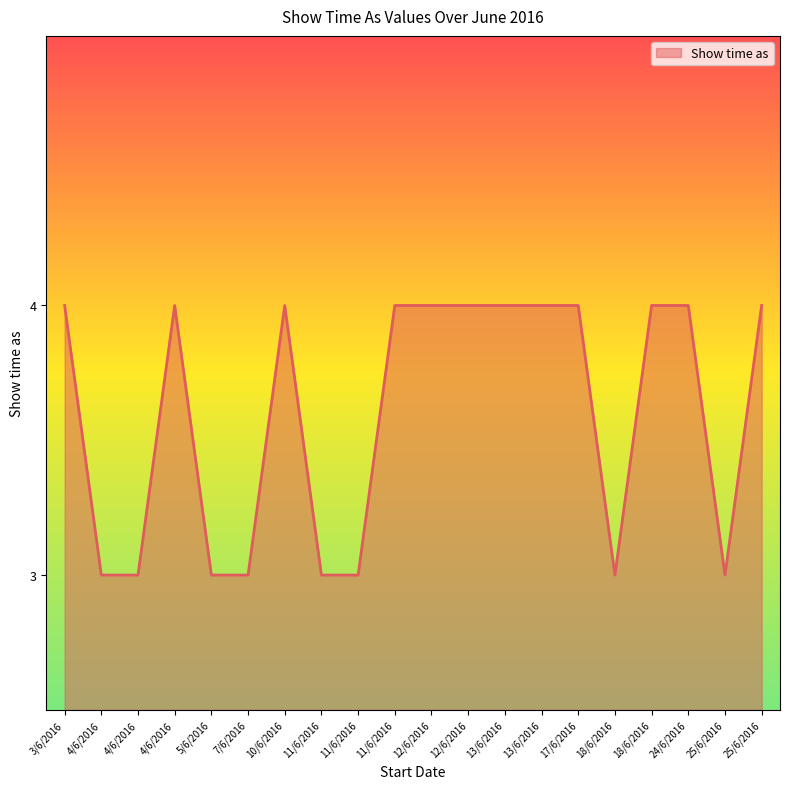

Does the chart have visible grid lines?

No